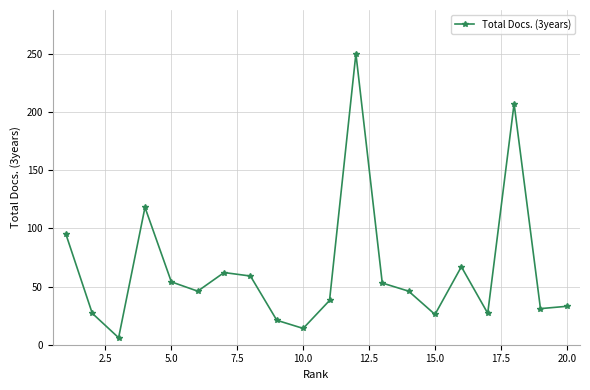

Approximately how many times larger is the value at 5.0 compared to 20.0?

1.6